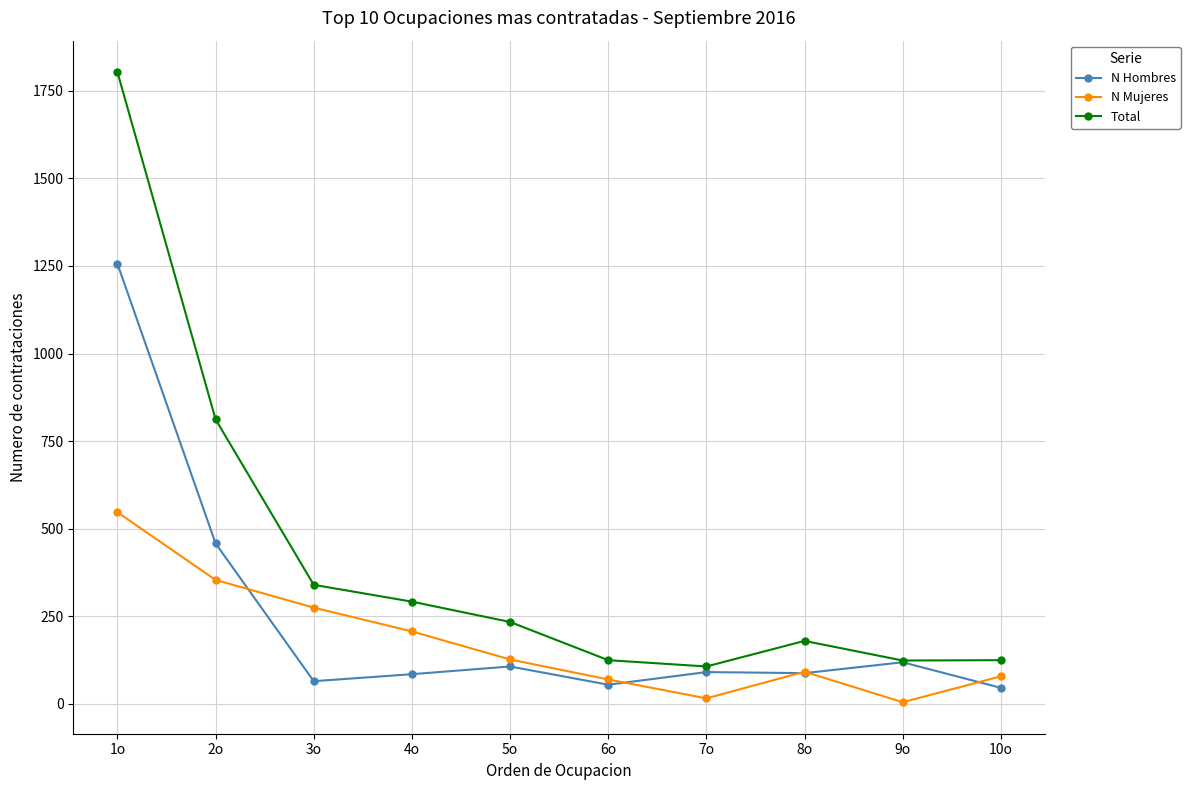

What is the average value of the N Hombres series?

237